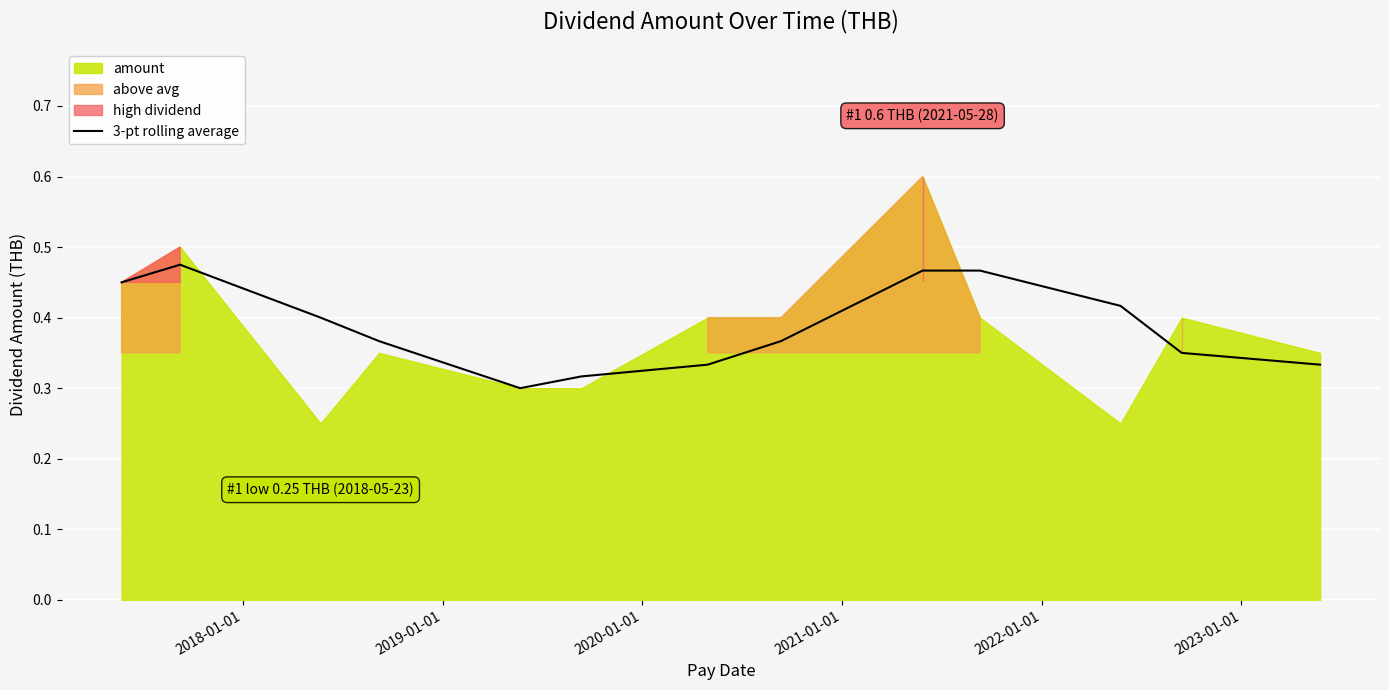

Is it true that the value at 12 is 0.5?

False